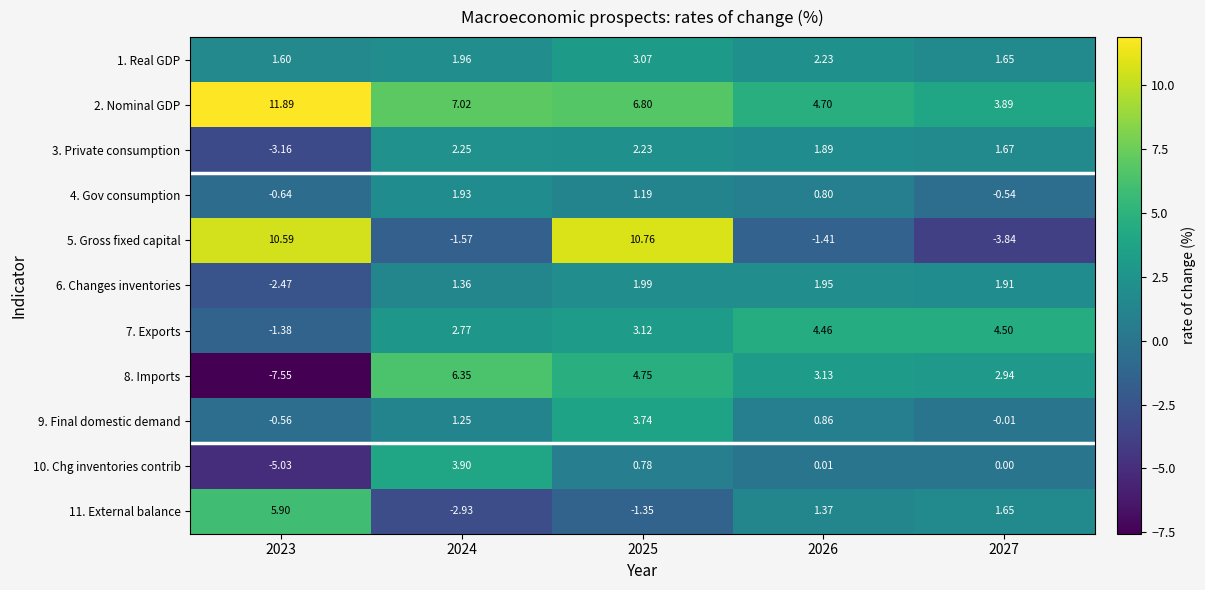

Which series changed the most between 2023 and 2026?

5. Gross fixed capital